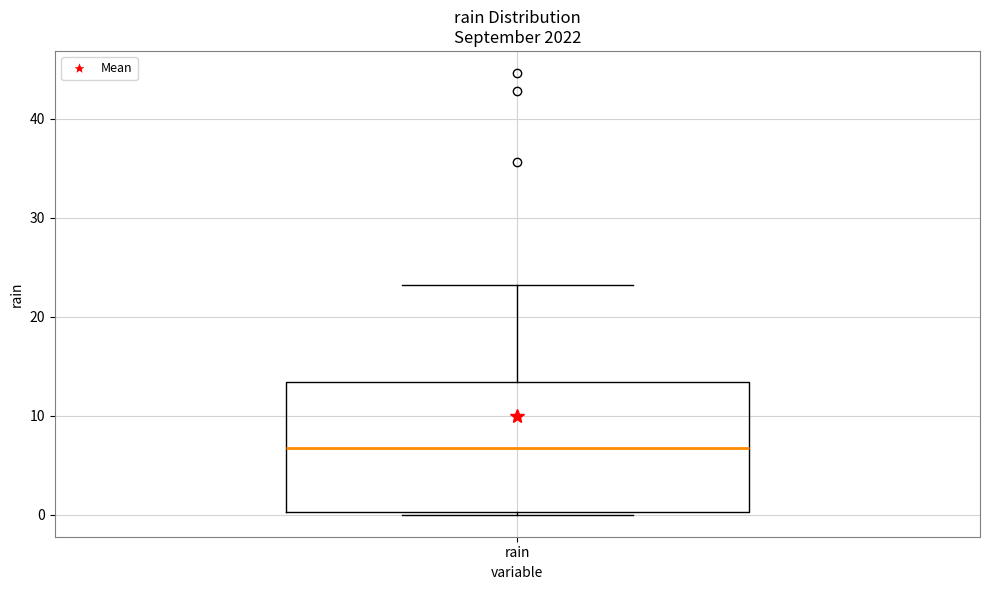

Where does the upper whisker of the box for rain end on the y-axis? The values are not printed on the chart, so give them approximately, as read against the axis.

23